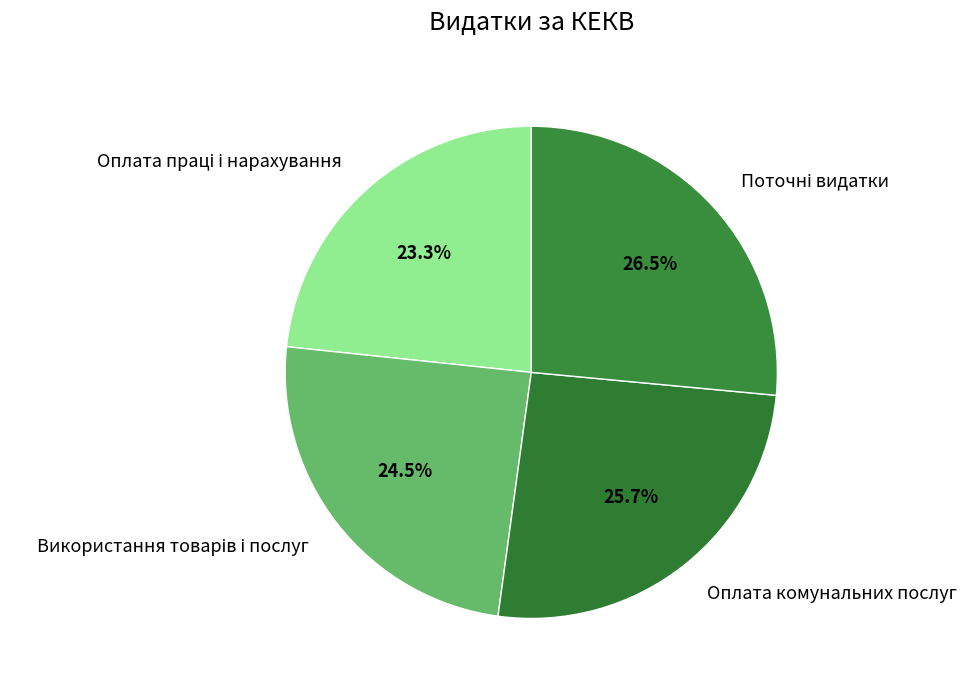

Is there any slice that represents more than half of the pie?

No